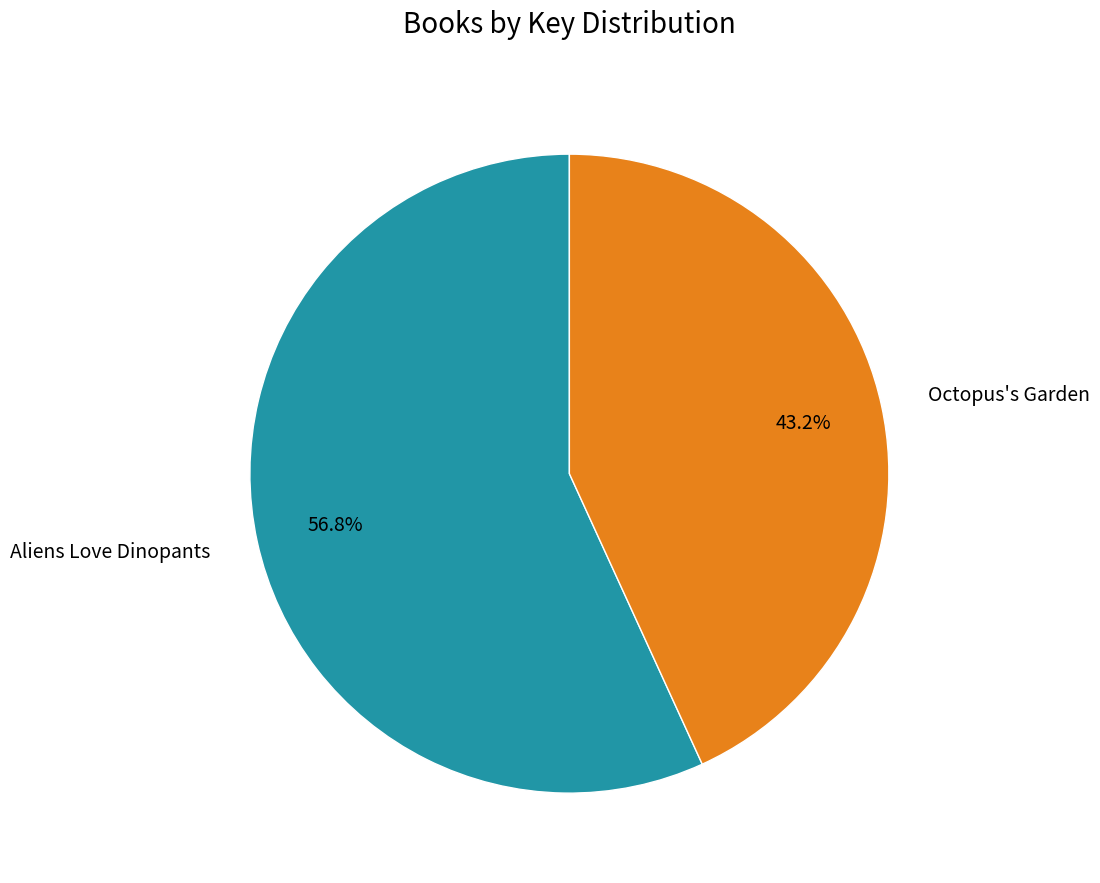

Combined, what portion of the pie is Octopus's Garden and Aliens Love Dinopants?

100.0%